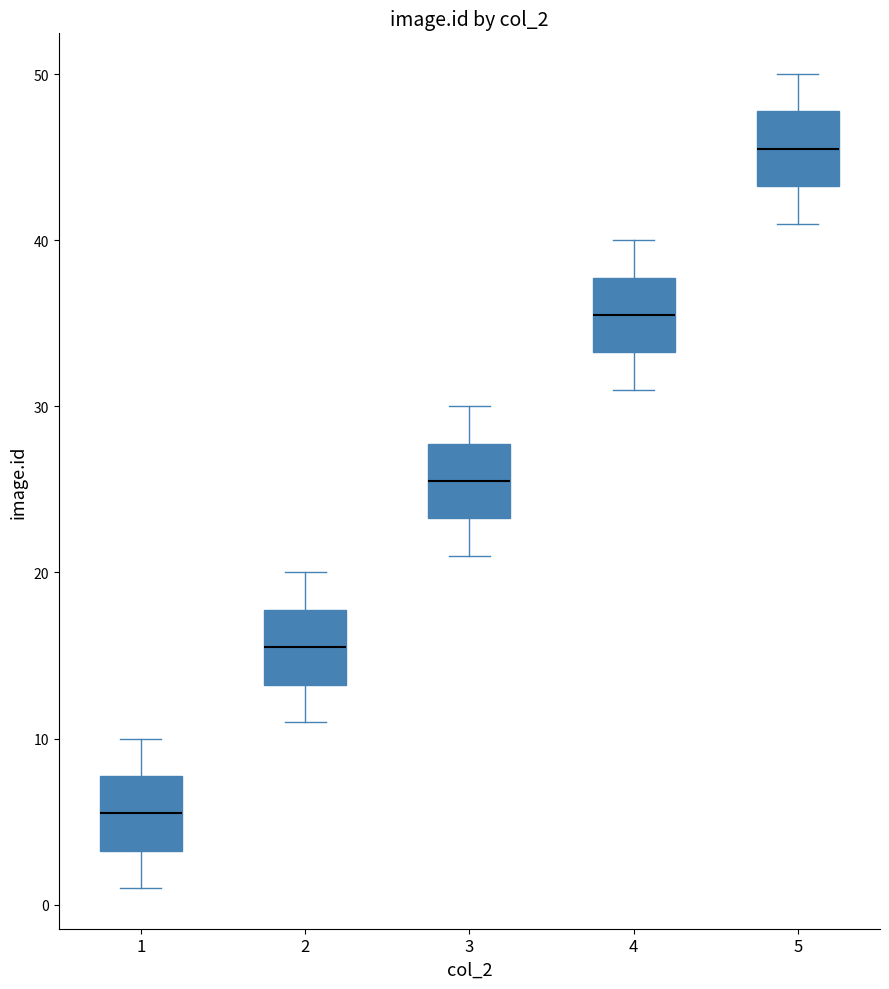

Reading left to right, read every box against the y-axis: the position of its median line, the range the box covers, and the ends of its whiskers. The values are not printed on the chart, so give them approximately, as read against the axis.

1: median 6, box 3 to 8, whiskers 1 to 10
2: median 16, box 13 to 18, whiskers 11 to 20
3: median 26, box 23 to 28, whiskers 21 to 30
4: median 36, box 33 to 38, whiskers 31 to 40
5: median 46, box 43 to 48, whiskers 41 to 50